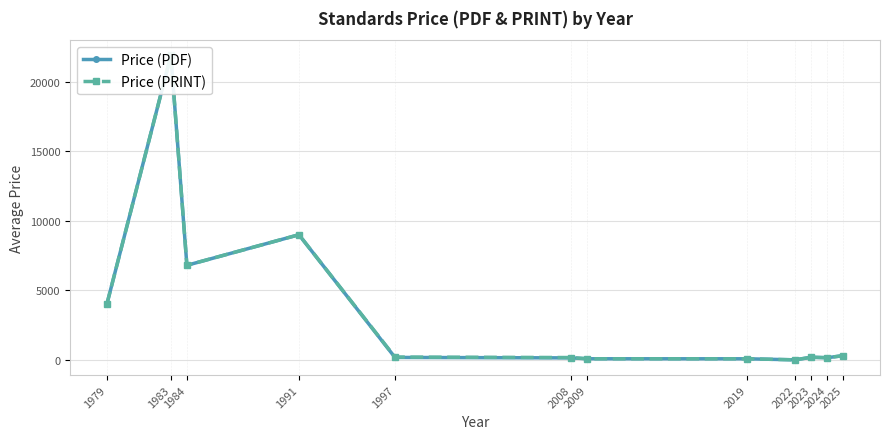

The Price (PDF) series shows 0.0 at 2022. True or false?

True